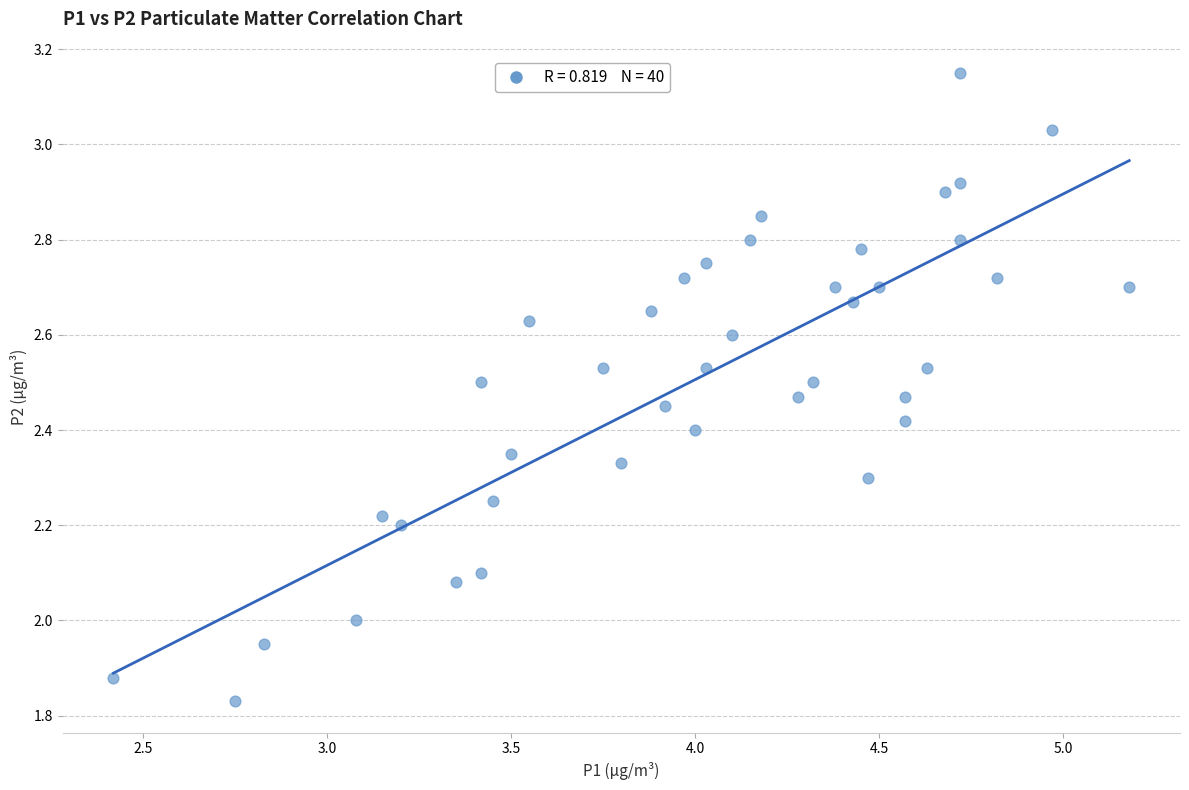

What is the range of Y values (max minus min)?

1.3